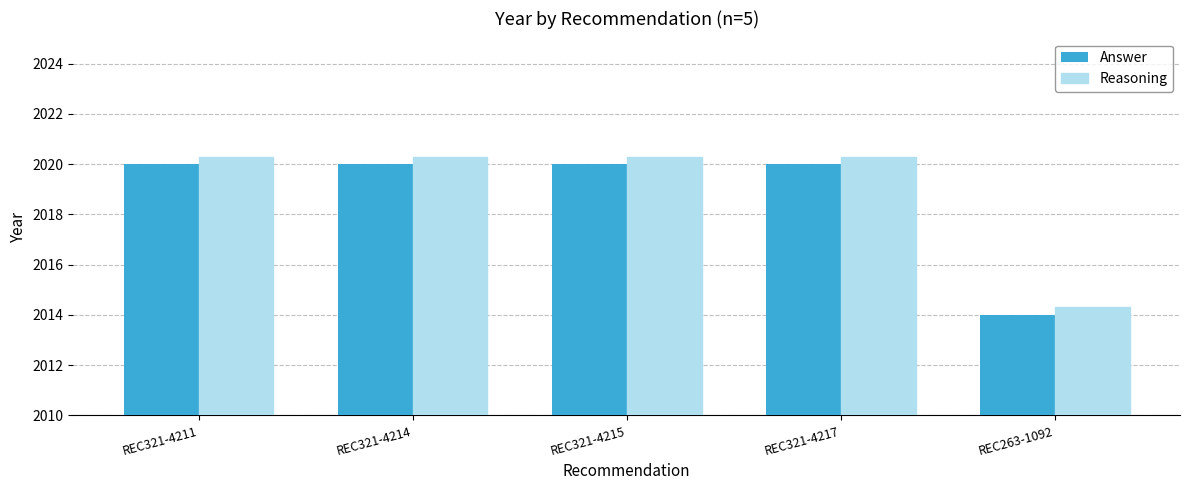

What is the highest value of the Reasoning series?

2020.3